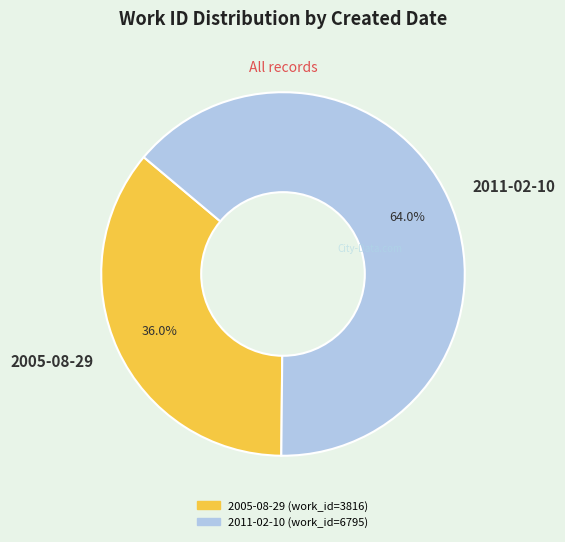

To the nearest percent, what is the combined percentage of 2005-08-29 and 2011-02-10?

100%